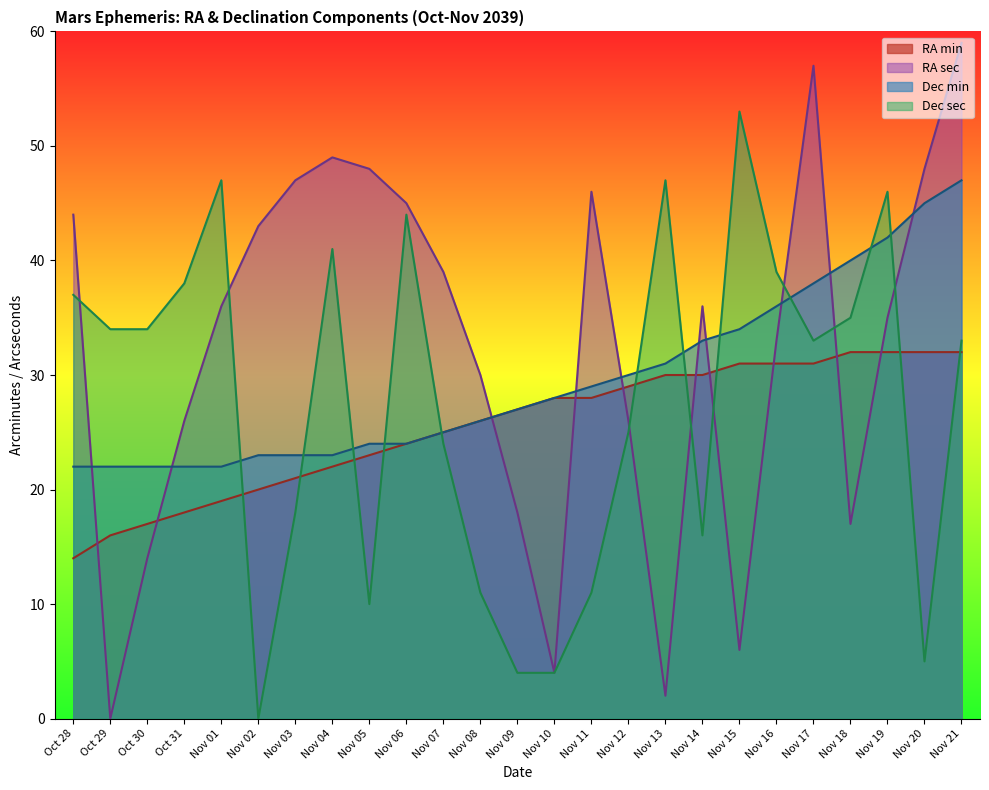

How many times do RA sec and RA min cross each other?

10